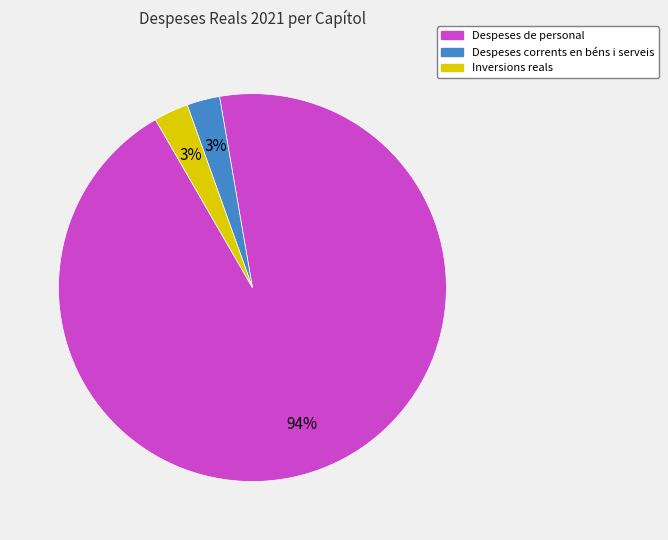

The Despeses de personal slice represents 94% of the pie. True or false?

True